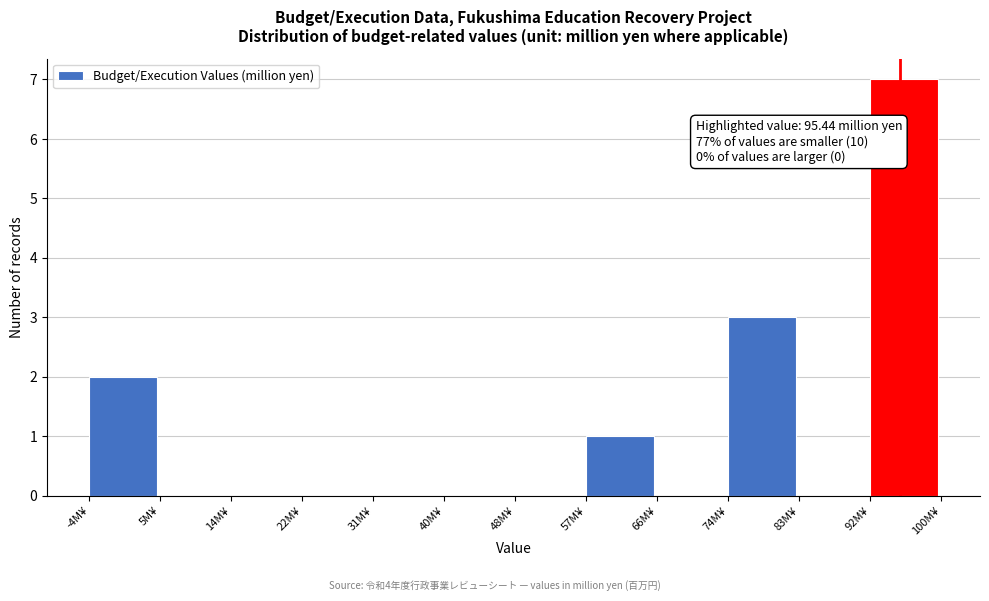

Over which range of the x-axis is the bar tallest?

92 to 100